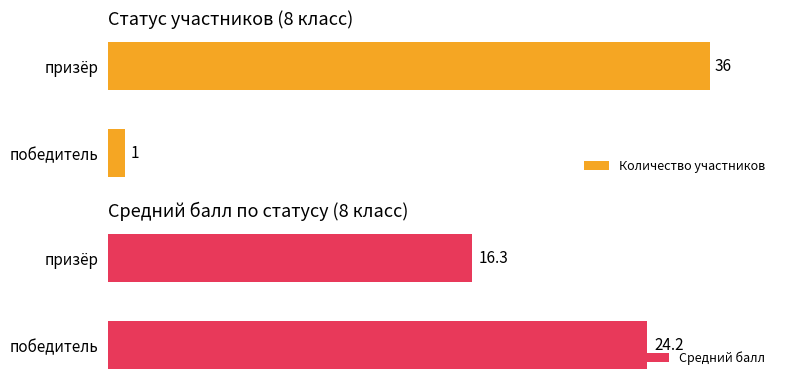

Rank the series at призёр from lowest to highest value.

Средний балл, Количество участников